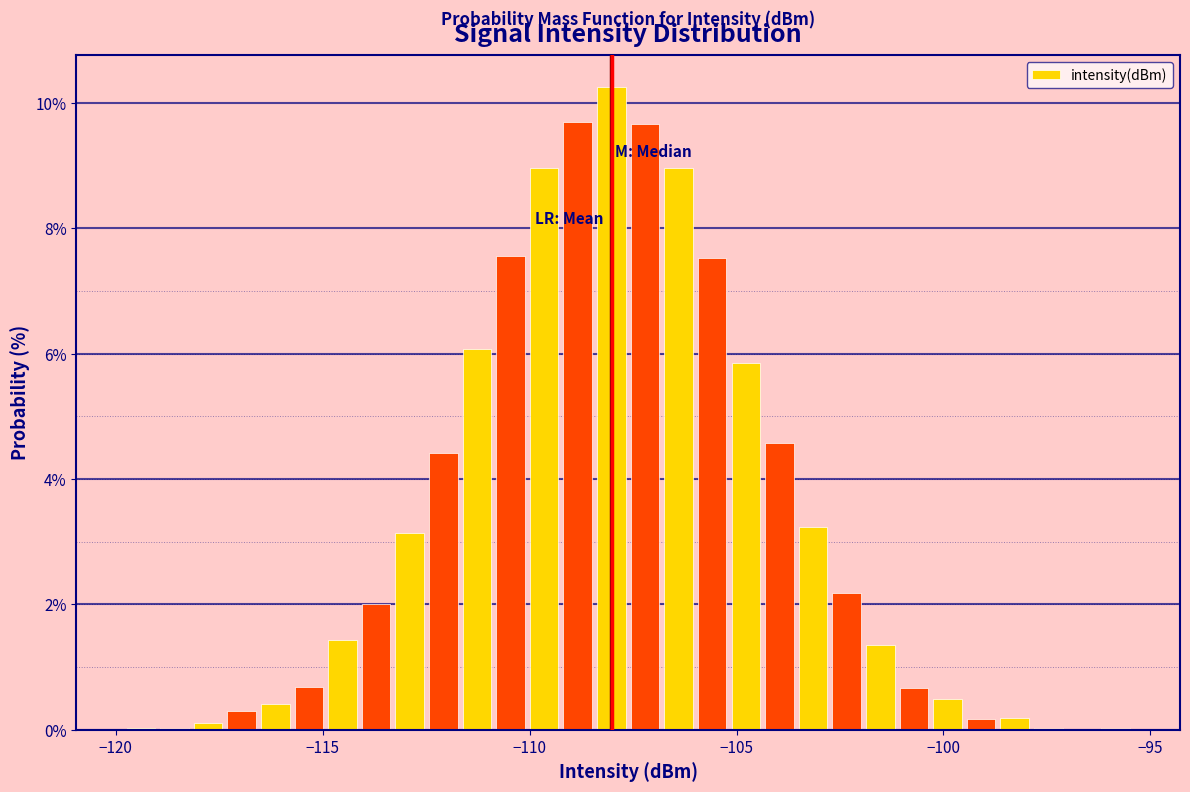

Around what value on the x-axis is the tallest bar? Give the approximate position of its centre, as read against the axis.

-108.0